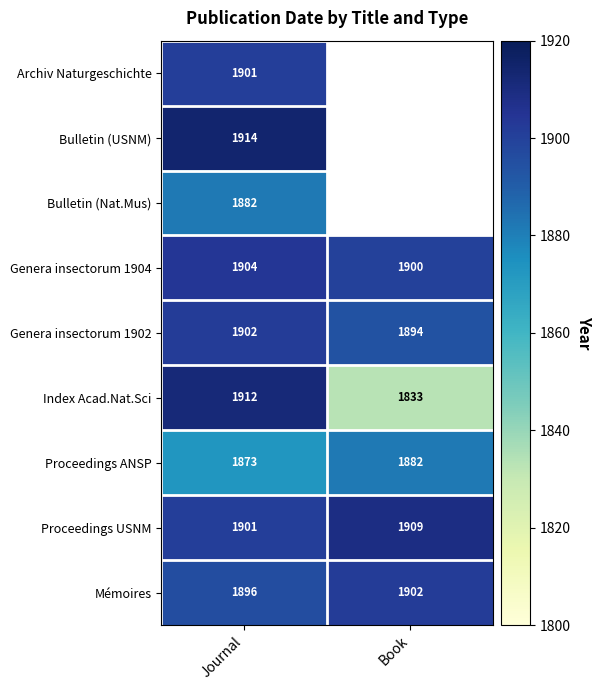

The value of Proceedings ANSP at Book is 493. True or false?

False